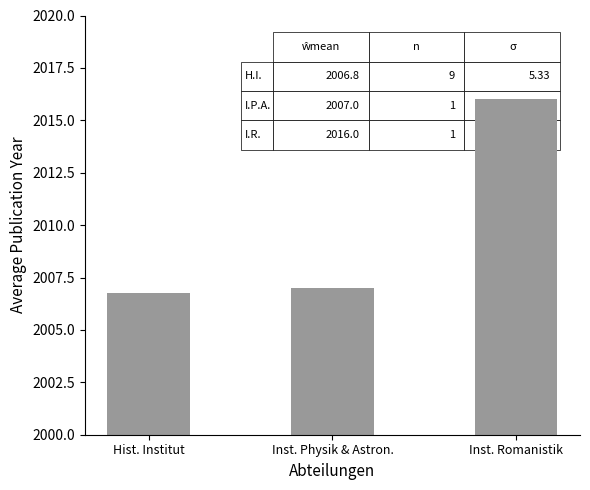

How many series are shown in this chart?

1